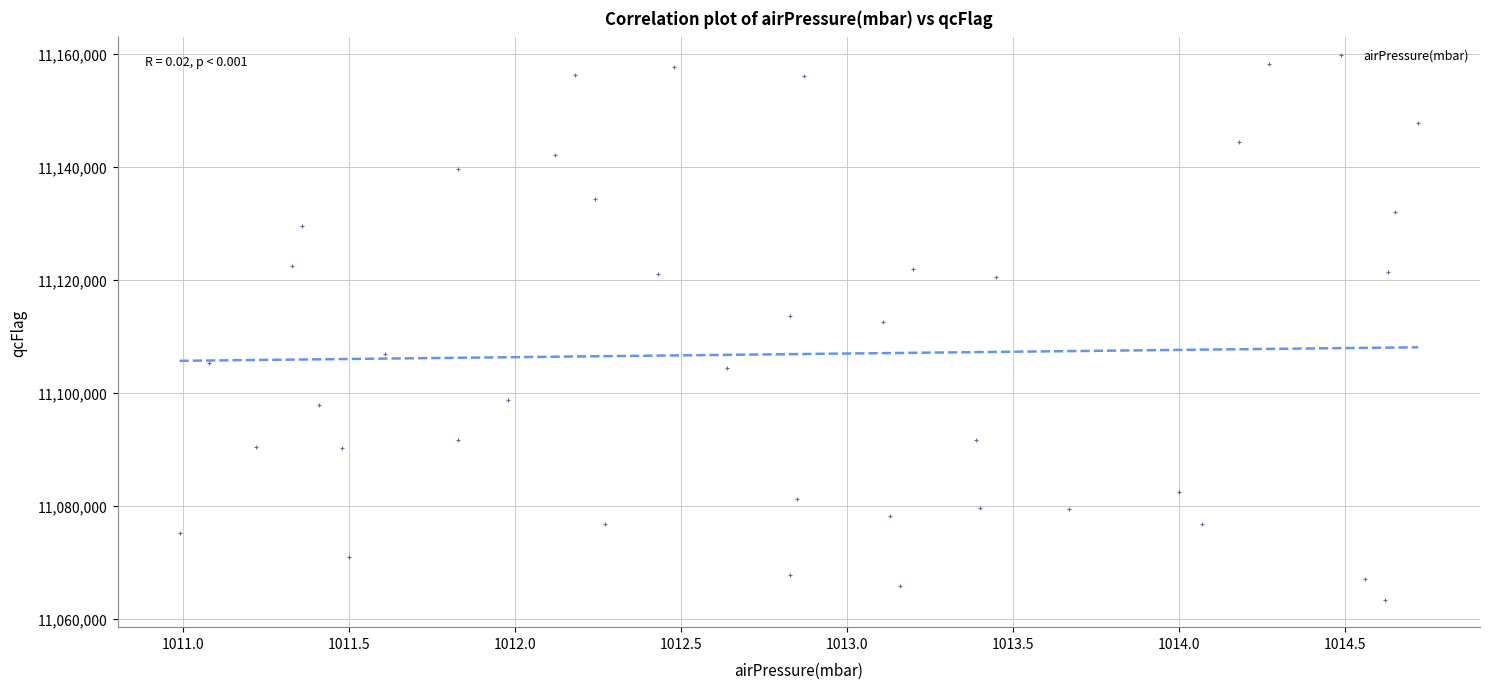

What is the range of Y values (max minus min)?

94932.5